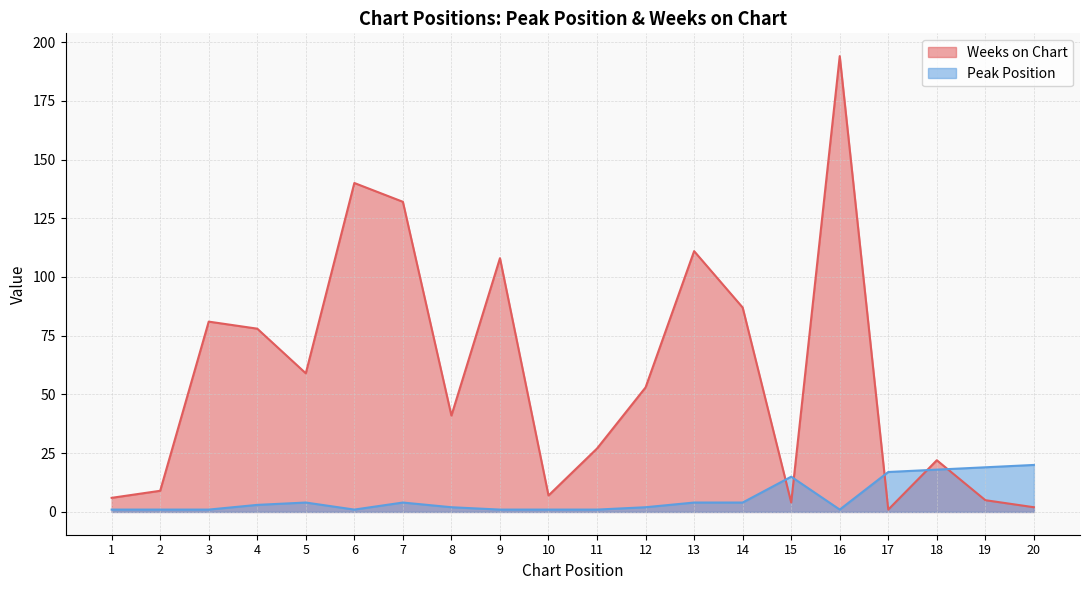

Which series changed the most between 10 and 16?

Weeks on Chart